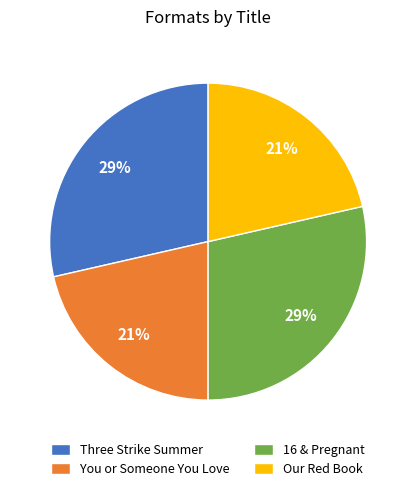

Approximately how many times larger is the value at Our Red Book compared to You or Someone You Love?

1.0